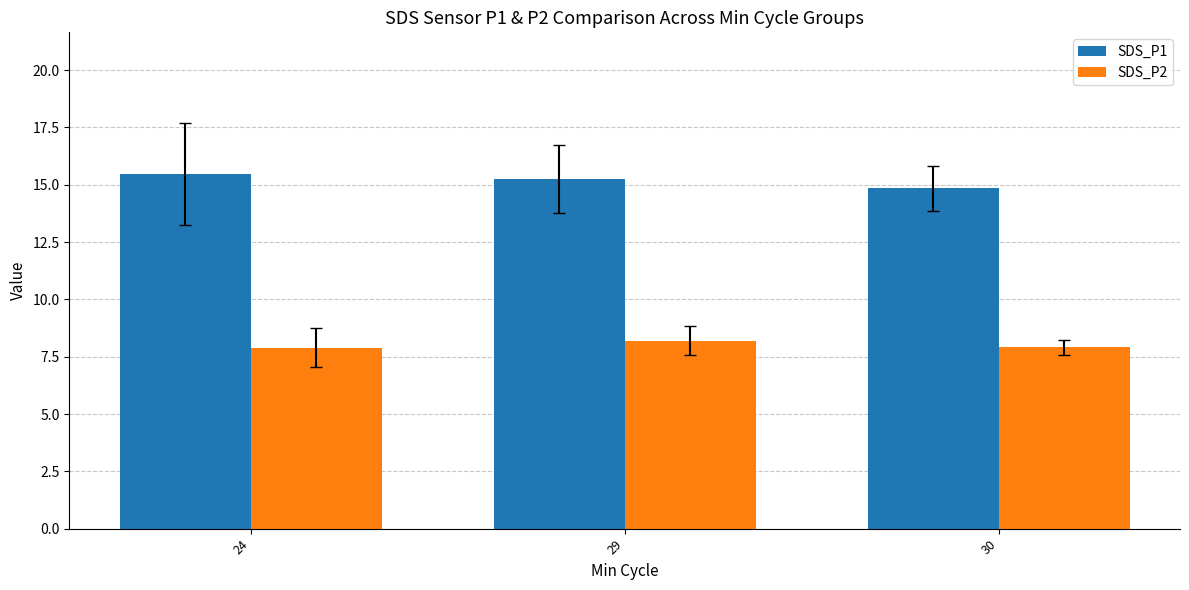

The value of SDS_P2 at 30 is 7.9. True or false?

True